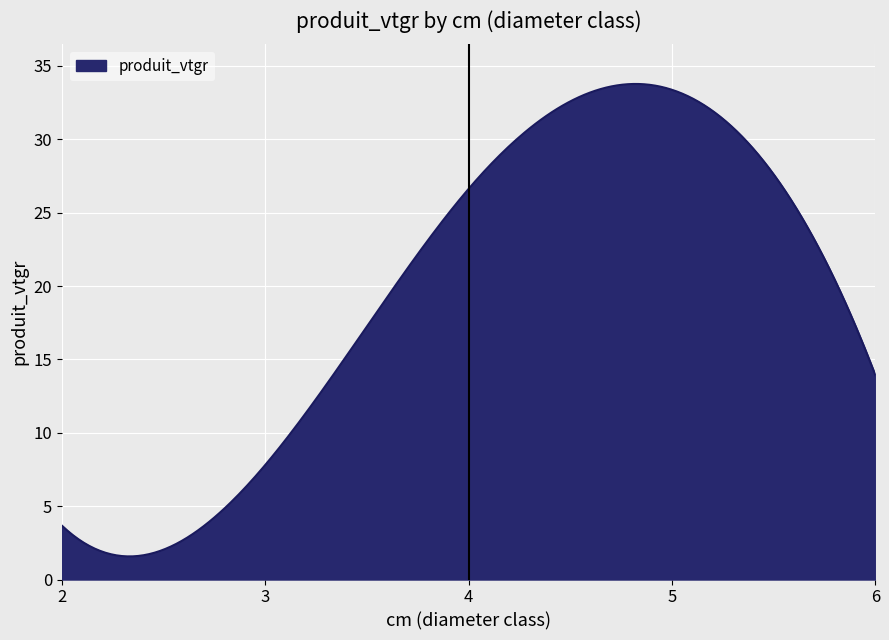

How many lines are shown in the chart?

1